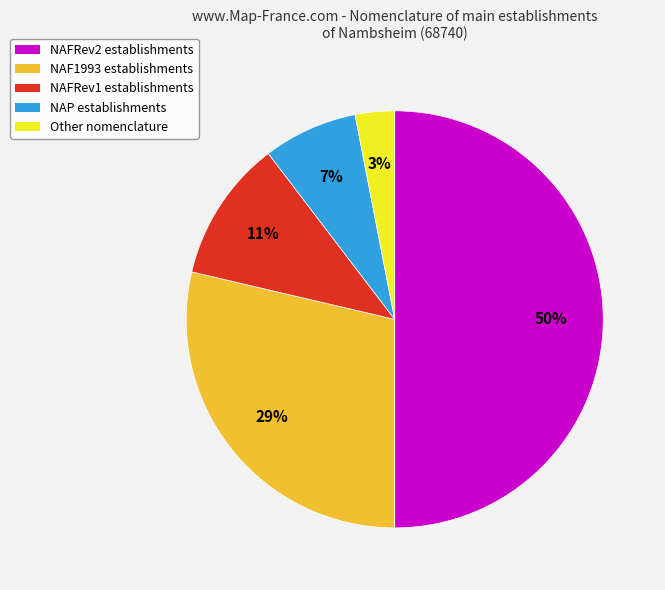

To the nearest percent, what is the difference between the largest and smallest slice percentages?

47%